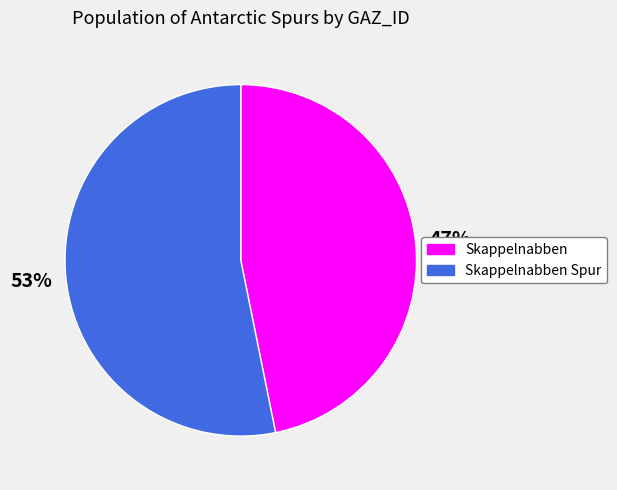

To the nearest percent, what is the difference between the largest and smallest slice percentages?

6%